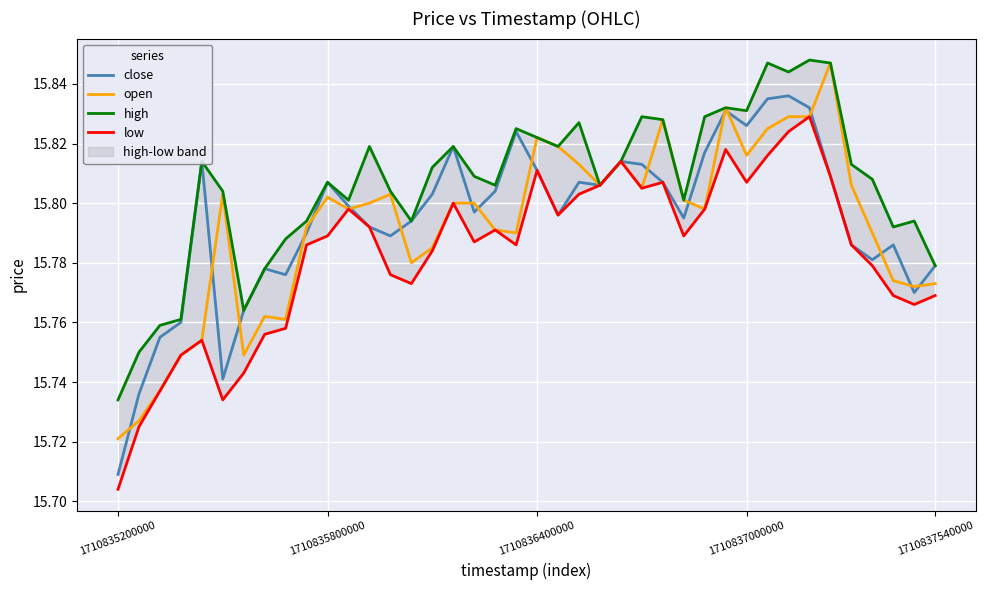

Which series has the largest total across all categories?

high